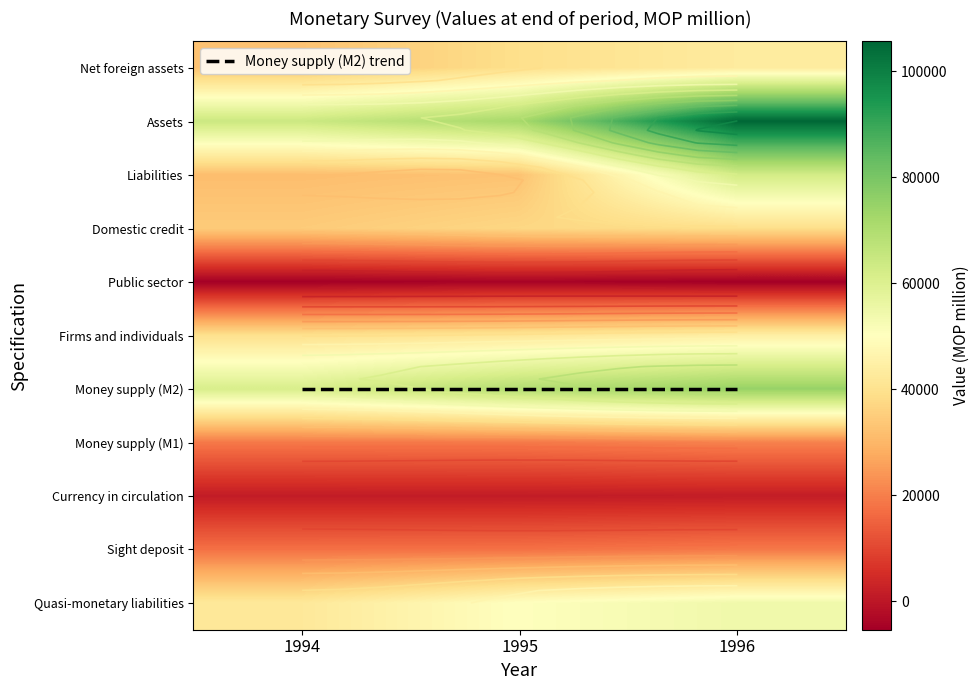

True or false: Assets has a value of 26157.3 at 1996.

False